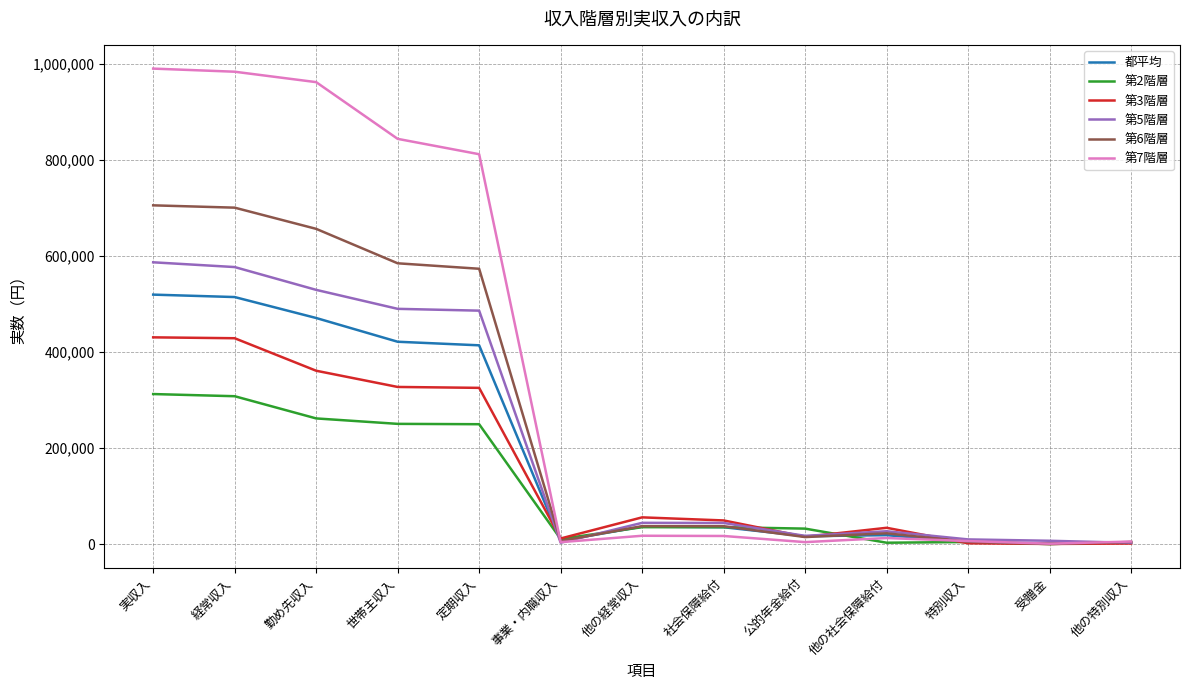

True or false: 第5階層 and 第2階層 intersect in this chart.

True